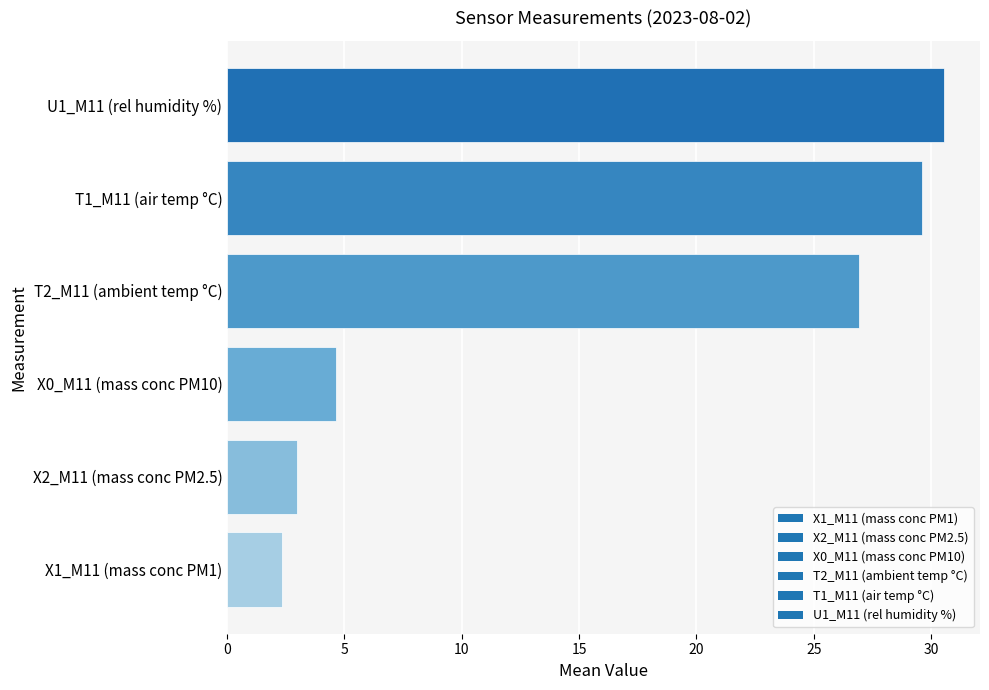

List the labels in order of value, smallest first.

X1_M11 (mass conc PM1), X2_M11 (mass conc PM2.5), X0_M11 (mass conc PM10), T2_M11 (ambient temp °C), T1_M11 (air temp °C), U1_M11 (rel humidity %)